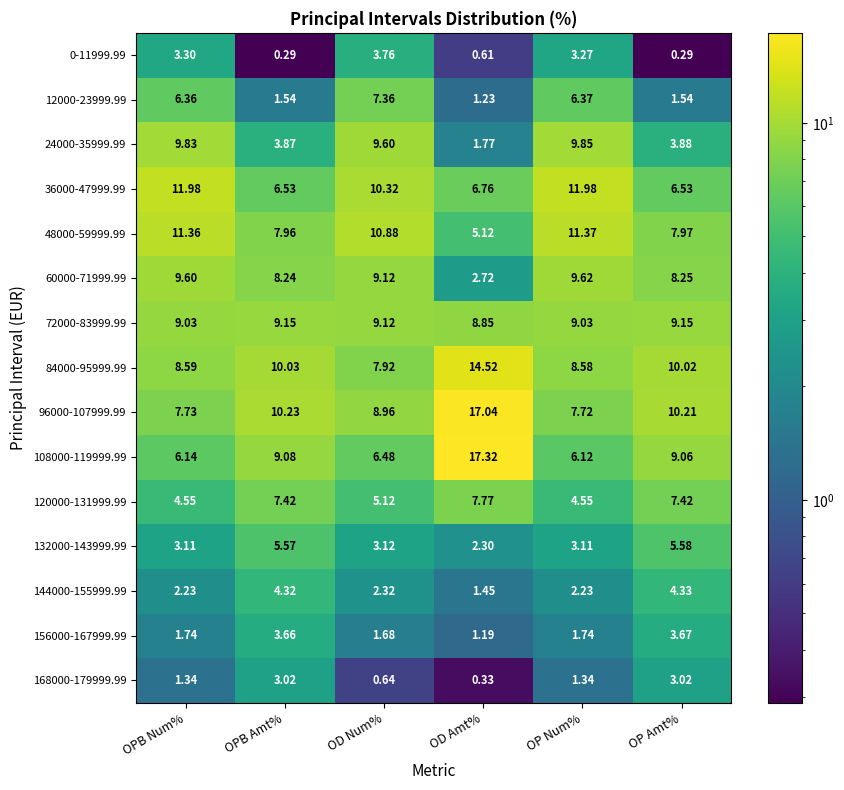

At how many categories does at least one series exceed 2?

6